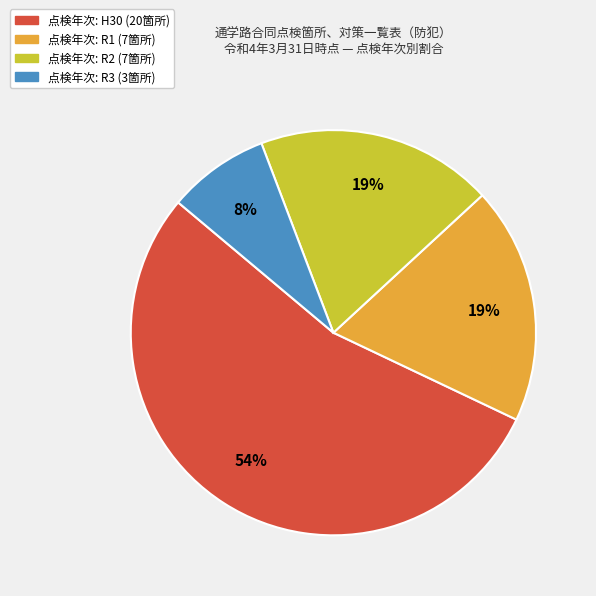

To the nearest percent, what is the difference between the largest and smallest slice percentages?

46%